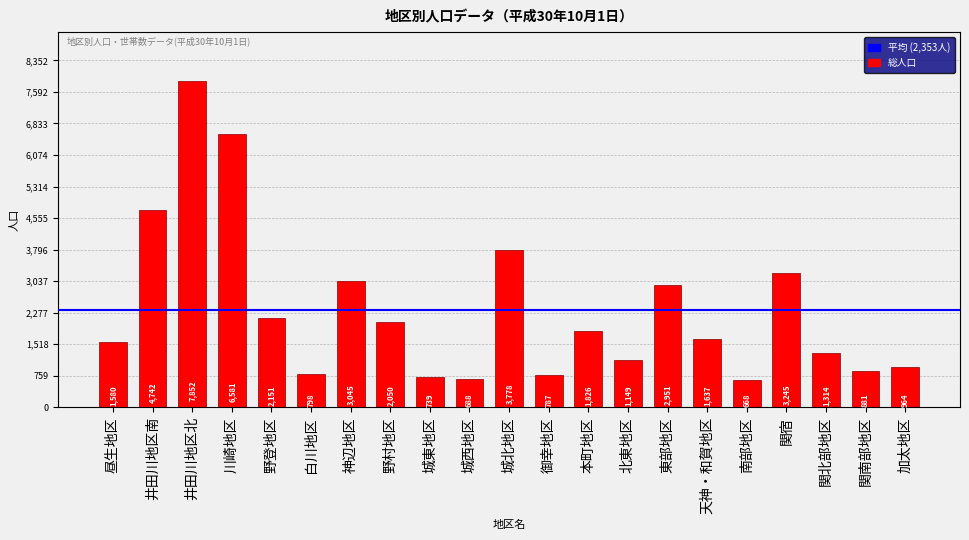

Reading left to right, extract all data points from this chart.

昼生地区=1580	井田川地区南=4742	井田川地区北=7852	川崎地区=6581	野登地区=2151	白川地区=798	神辺地区=3045	野村地区=2050	城東地区=739	城西地区=688	城北地区=3778	御幸地区=787	本町地区=1826	北東地区=1149	東部地区=2951	天神・和賀地区=1637	南部地区=668	関宿=3245	関北部地区=1314	関南部地区=881	加太地区=964